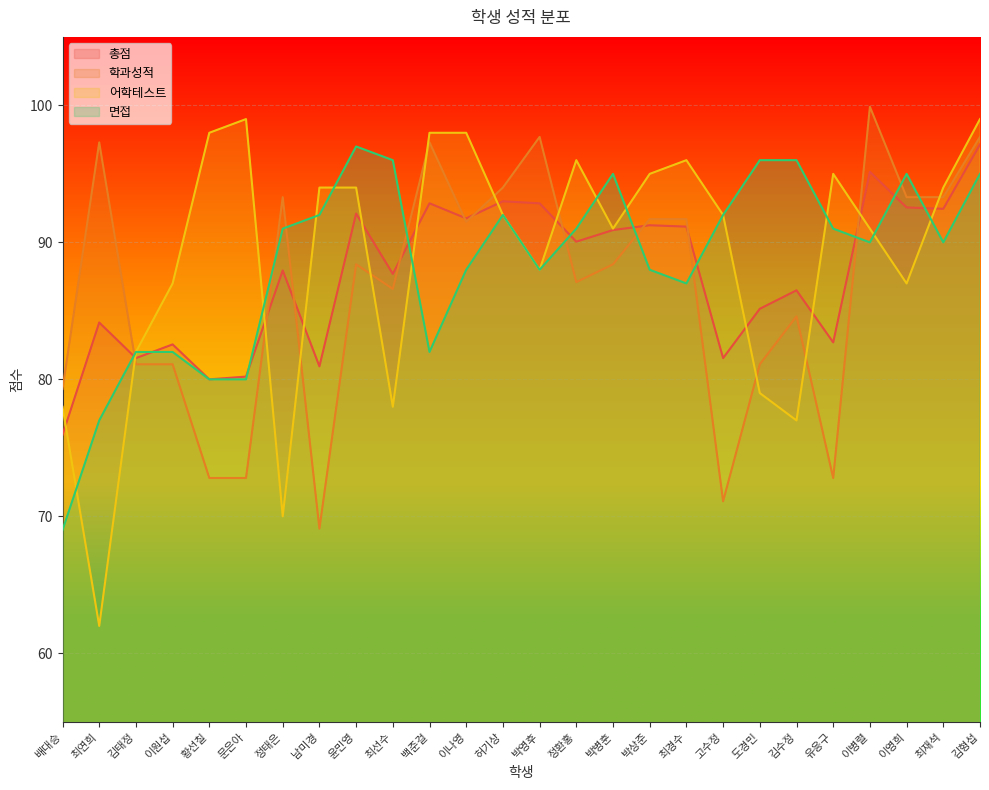

At how many categories does at least one series exceed 95?

14